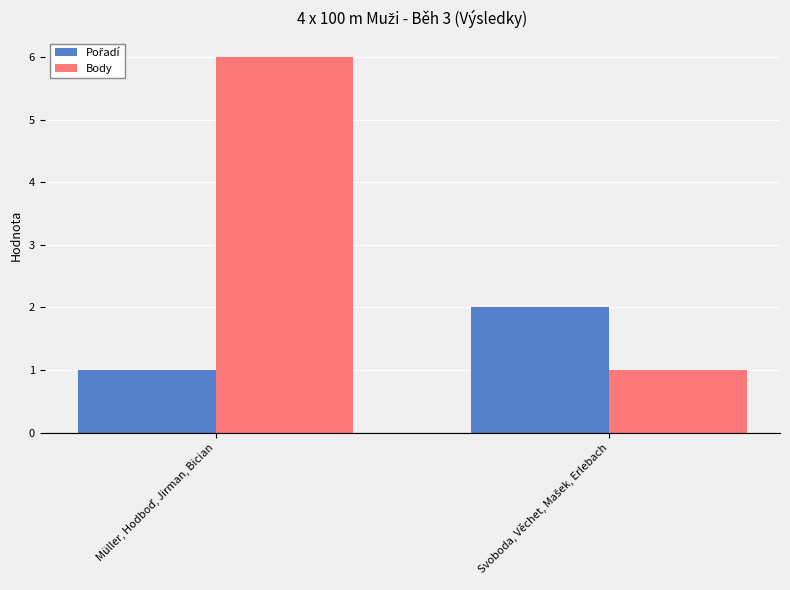

Which series has the largest total across all categories?

Body